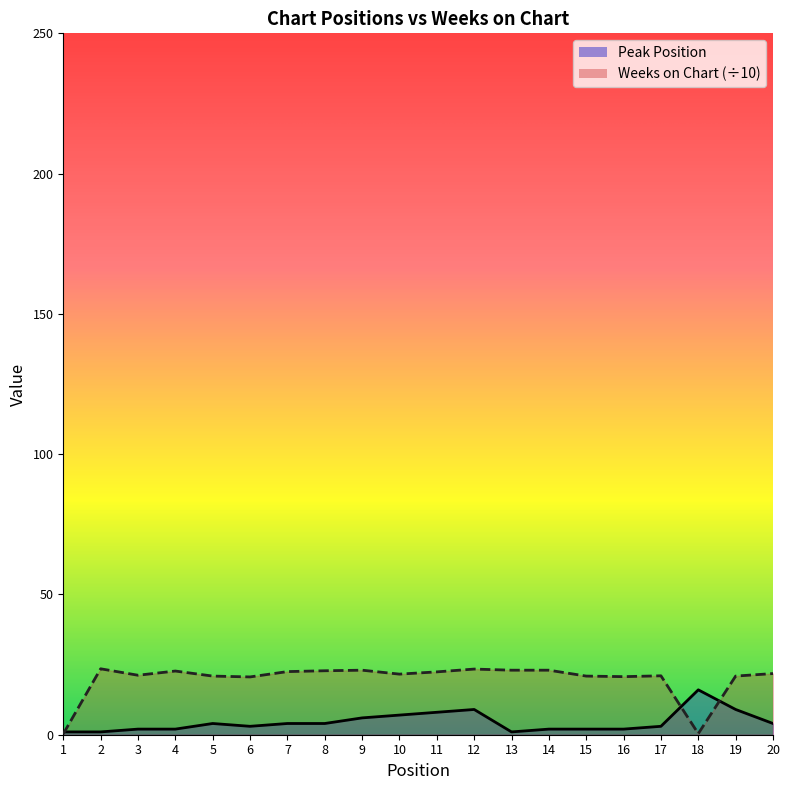

Which category has the highest value in the Peak Position series?

18